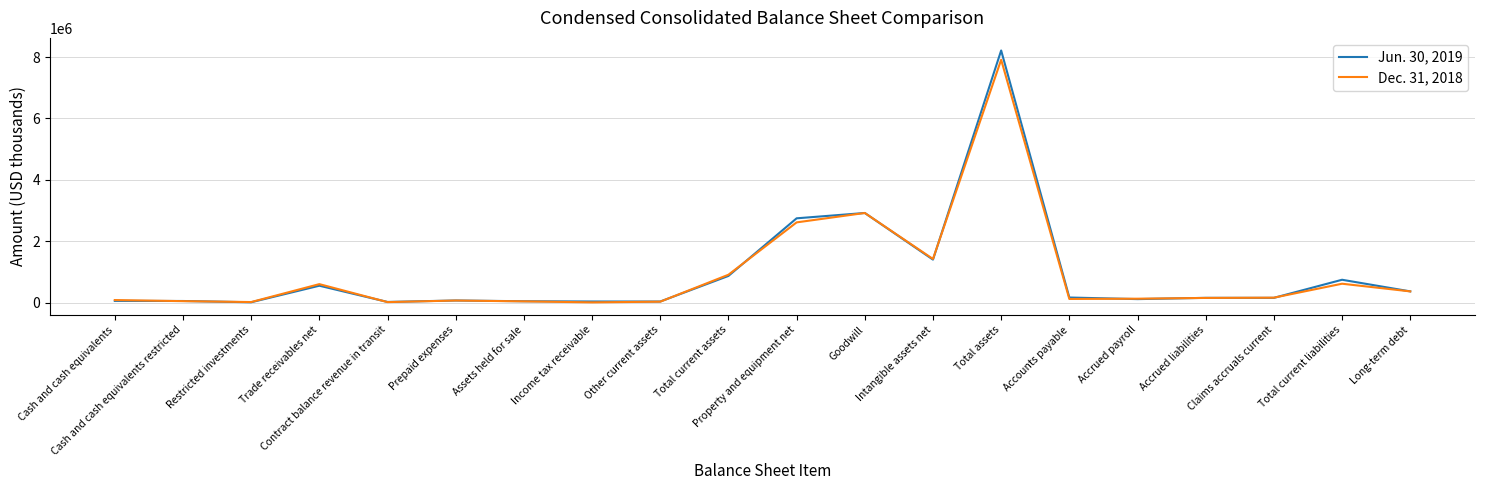

Is it true that Dec. 31, 2018 equals 126464 at Accrued payroll?

True